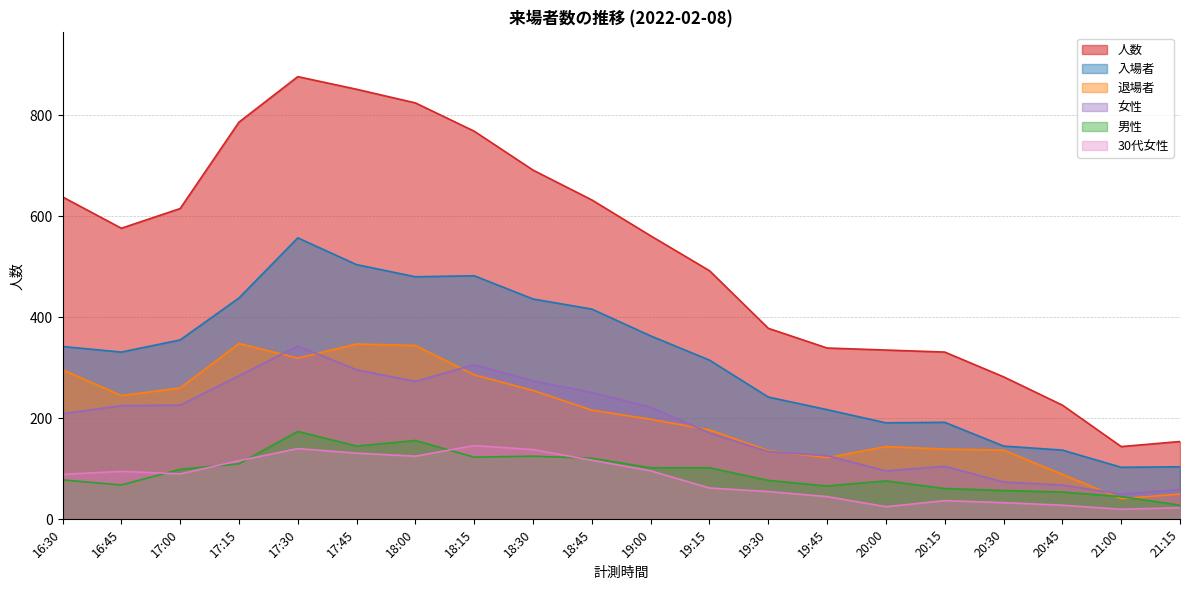

Which series has the widest spread of values?

人数